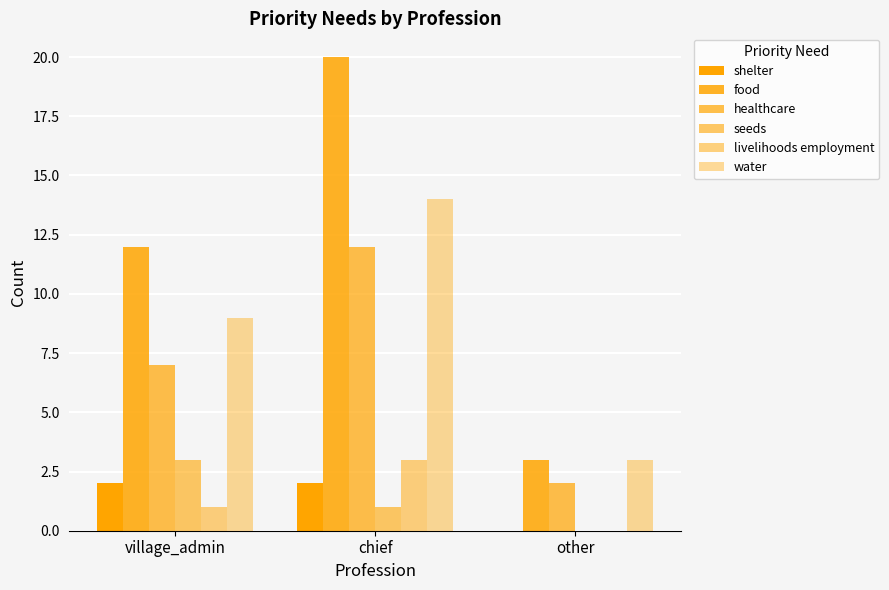

What is the label of the 1st bar from the left?

village_admin